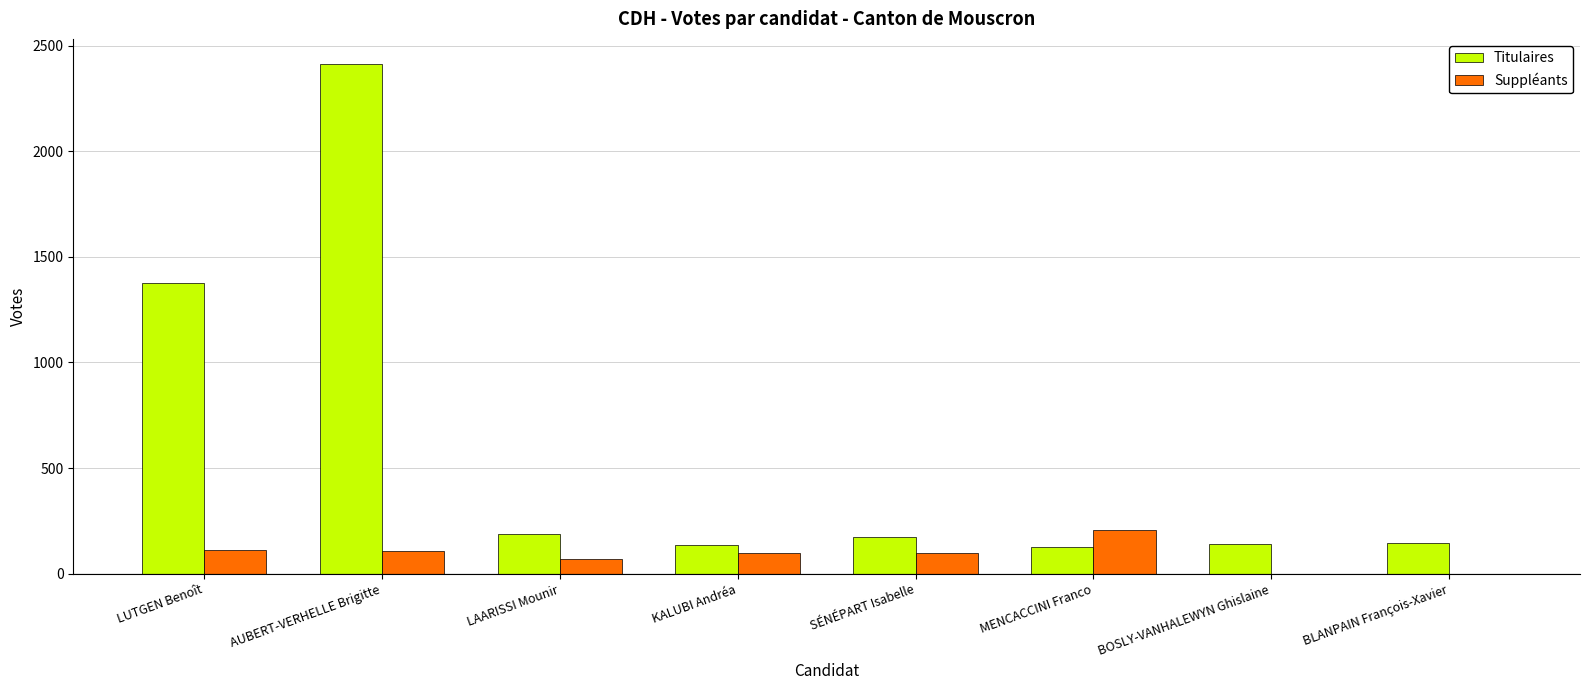

At which category is the sum across all series the highest?

AUBERT-VERHELLE Brigitte